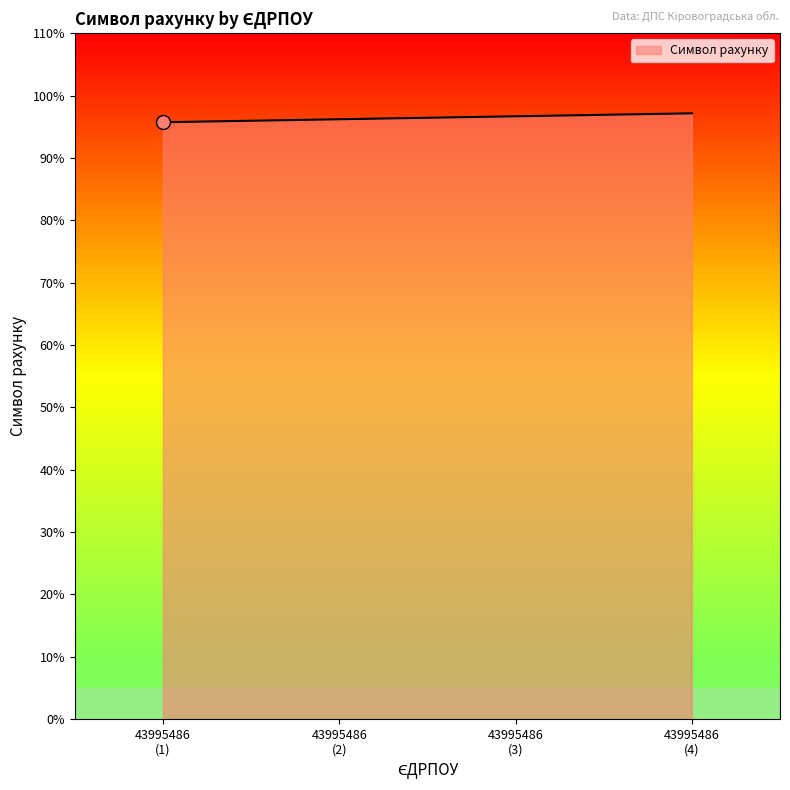

True or false: the data has more than 2 interior local peaks.

False